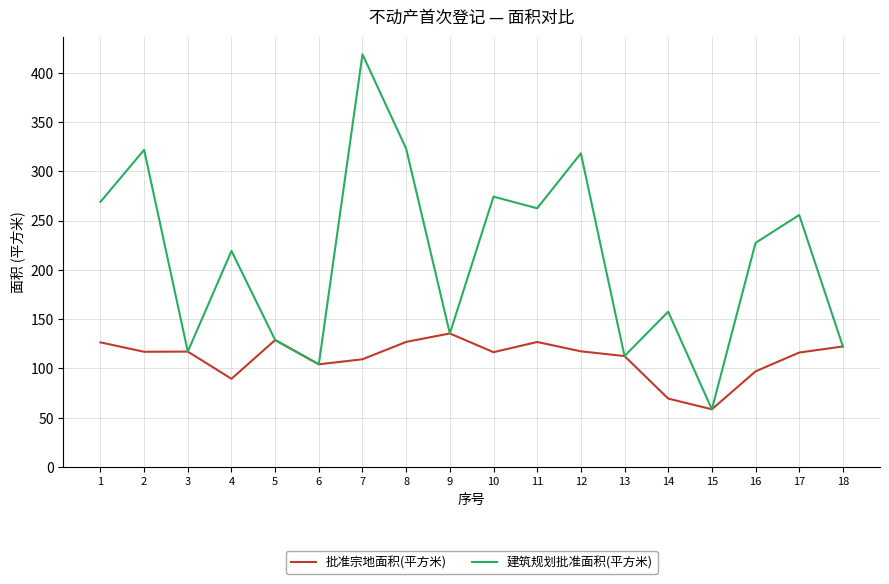

List the series in order of their peak value, highest first.

建筑规划批准面积(平方米), 批准宗地面积(平方米)